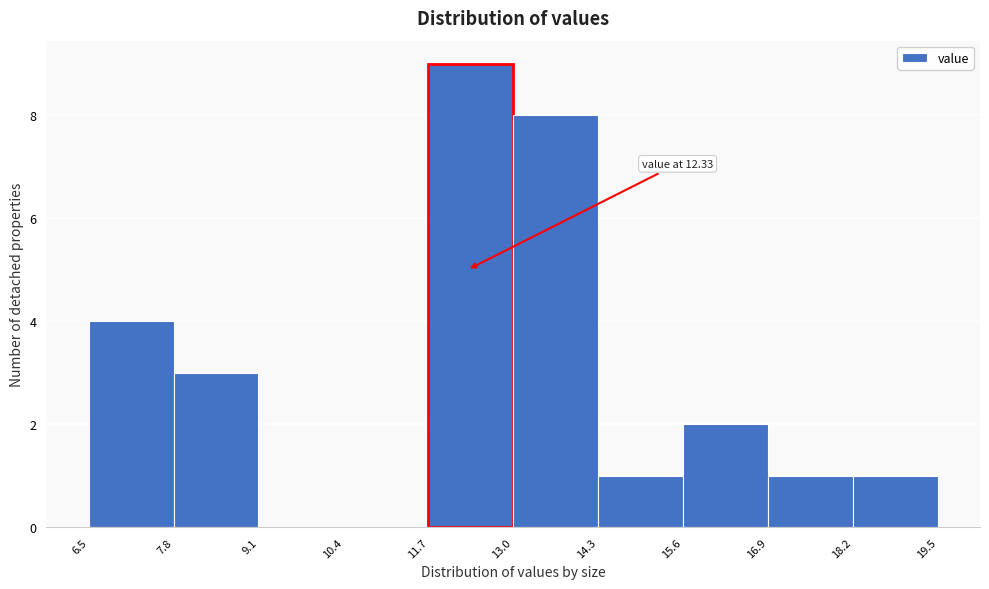

Over which range of the x-axis is the bar tallest?

11.7 to 13.0